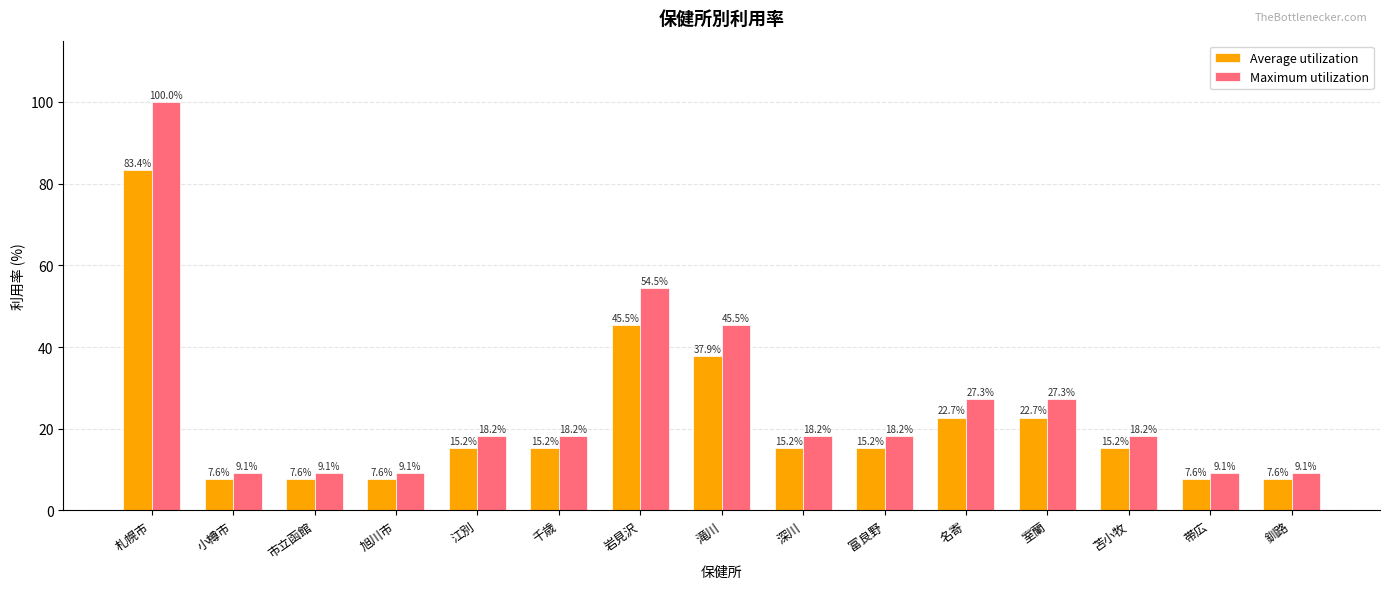

Where does the Maximum utilization series first go above 18?

札幌市